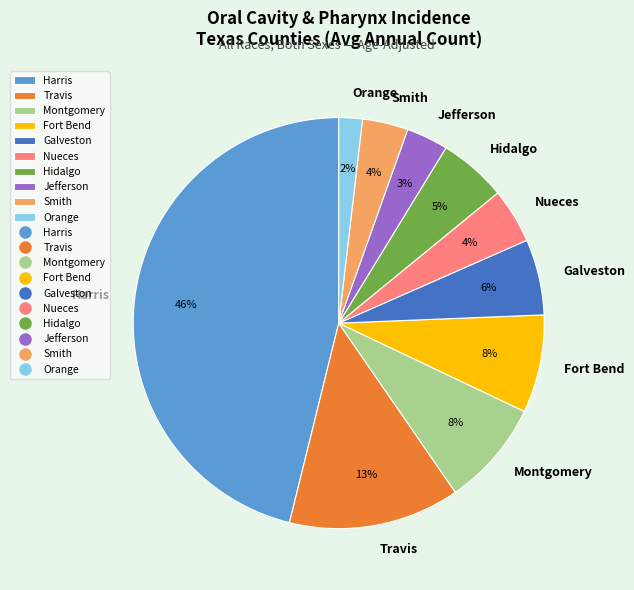

Do Galveston and Travis together represent more than half of the pie?

No